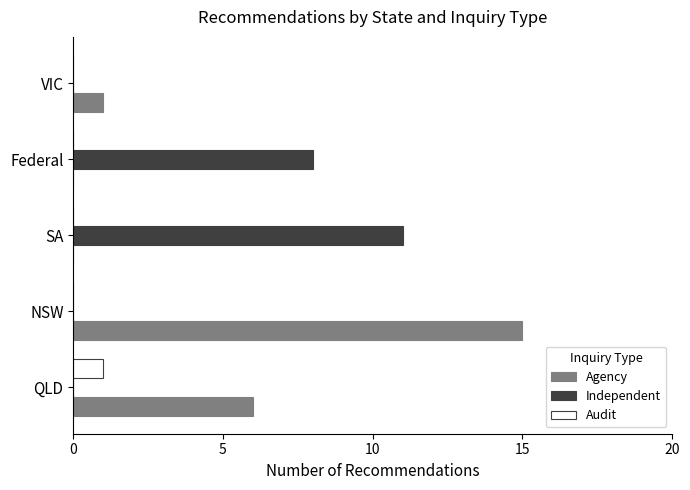

What is the total value across all series at QLD?

7